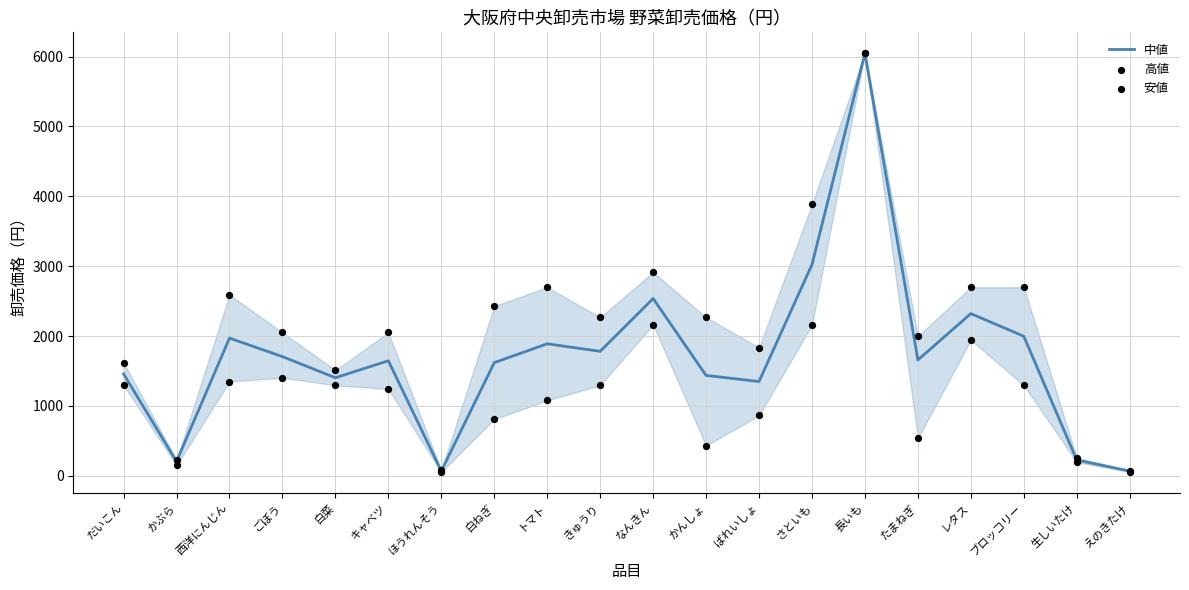

Which series has the widest spread of Y values?

安値